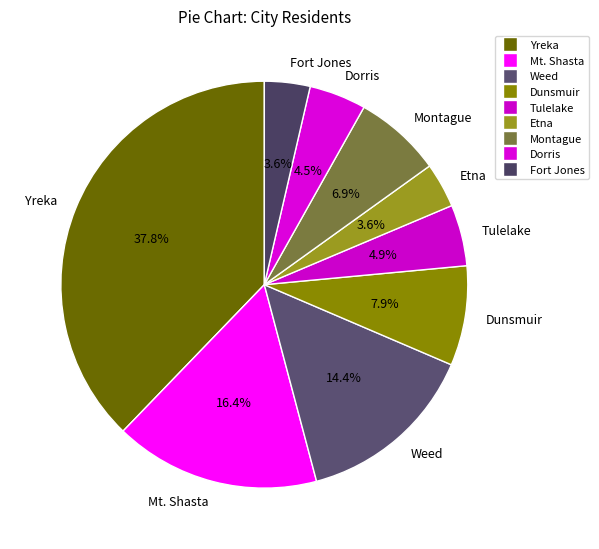

What percentage is the Yreka slice, to the nearest percent?

38%